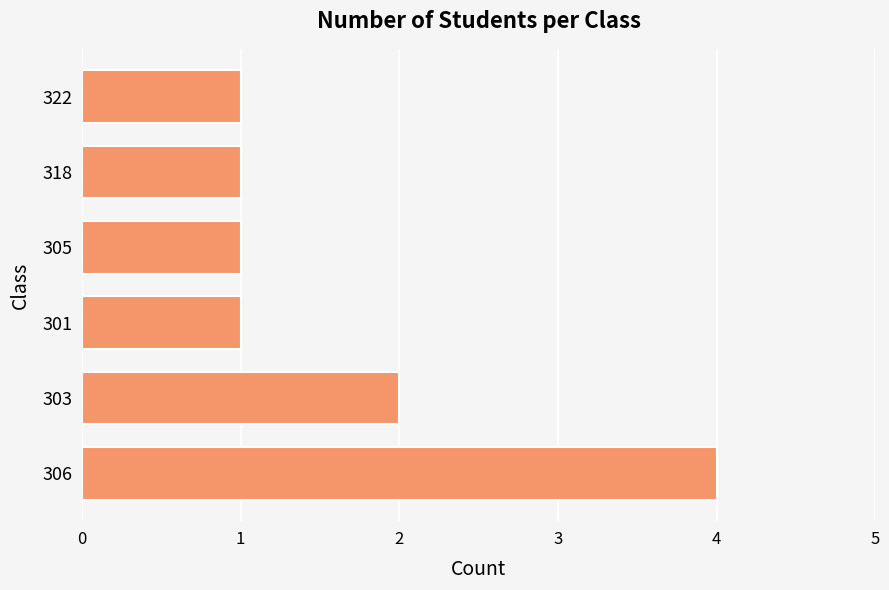

Which has a higher value, 306 or 305?

306